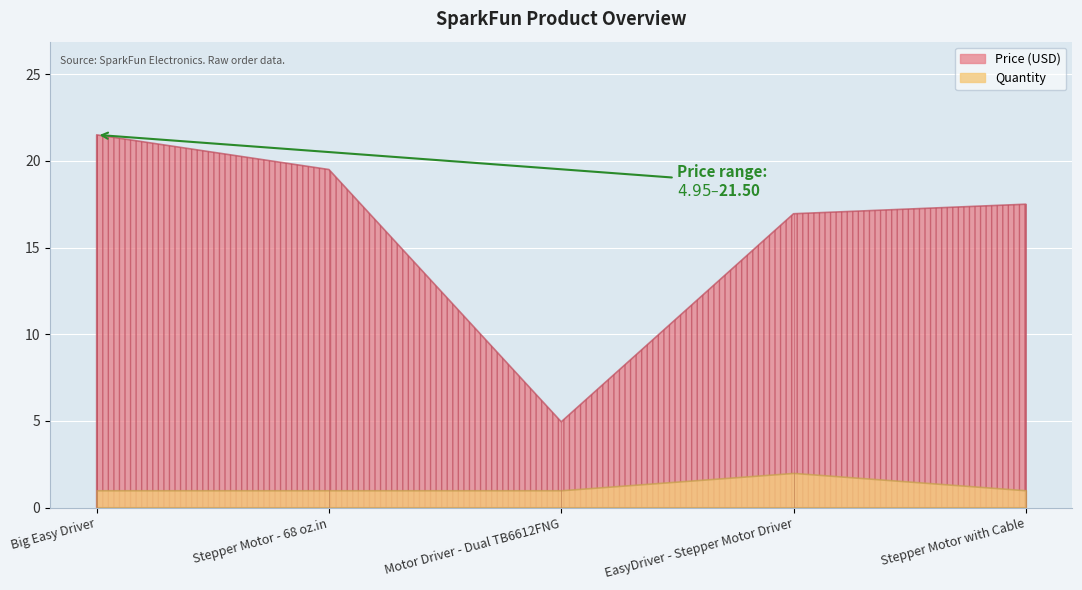

Where is Price (USD) nearest to the value 13?

EasyDriver - Stepper Motor Driver